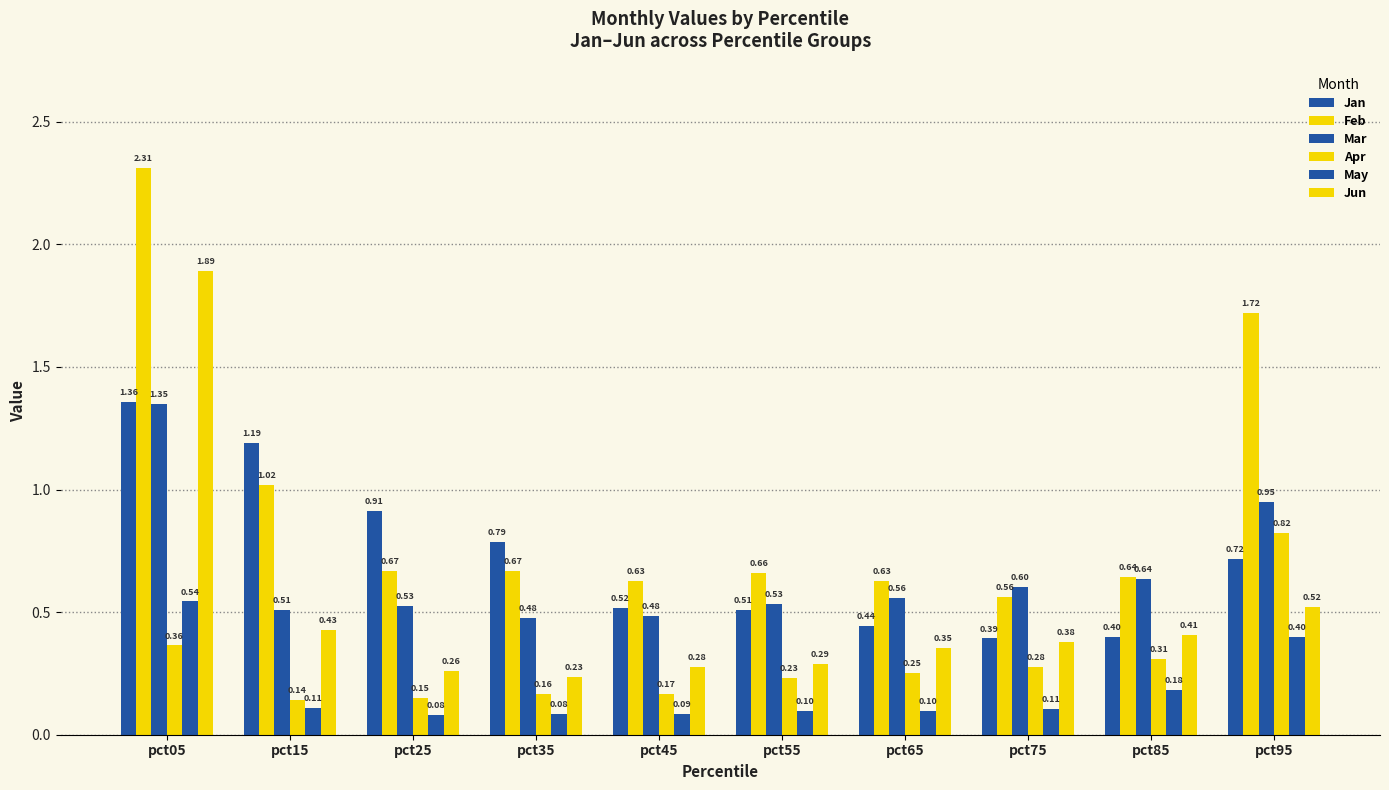

What is the average value of the Jan series?

0.7